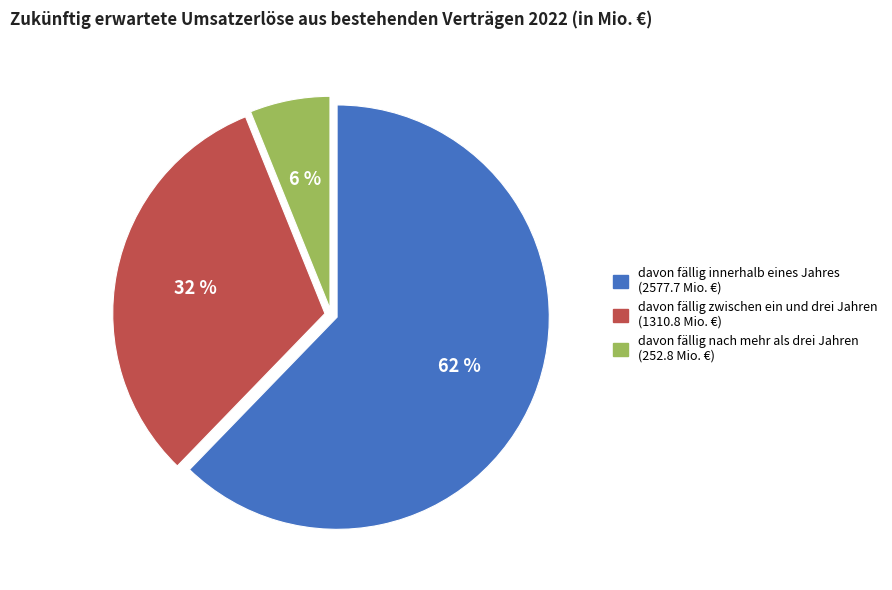

To the nearest percent, what portion does davon fällig nach mehr als drei Jahren represent?

6%